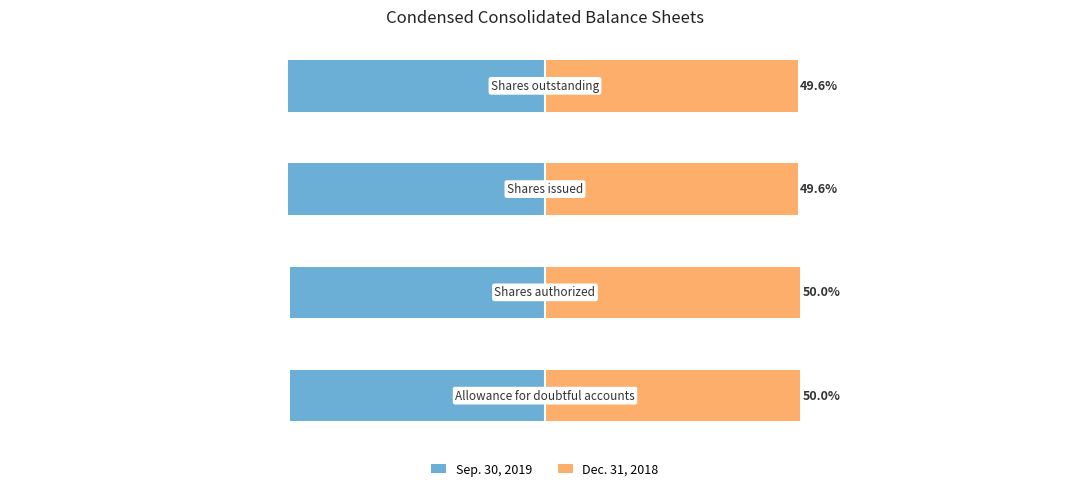

List the series in order of their overall mean, lowest first.

Sep. 30, 2019, Dec. 31, 2018